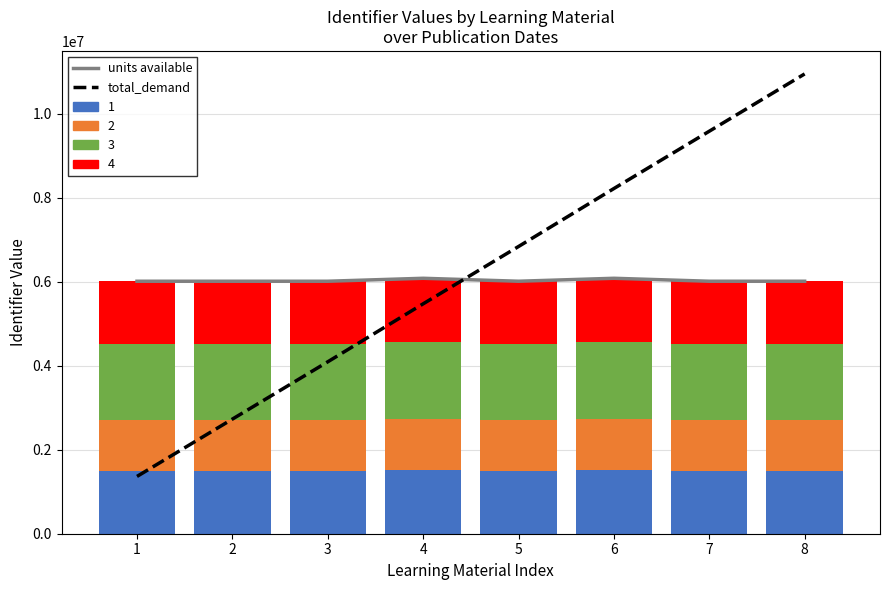

Is it true that units available equals 10034288.1 at 7?

False